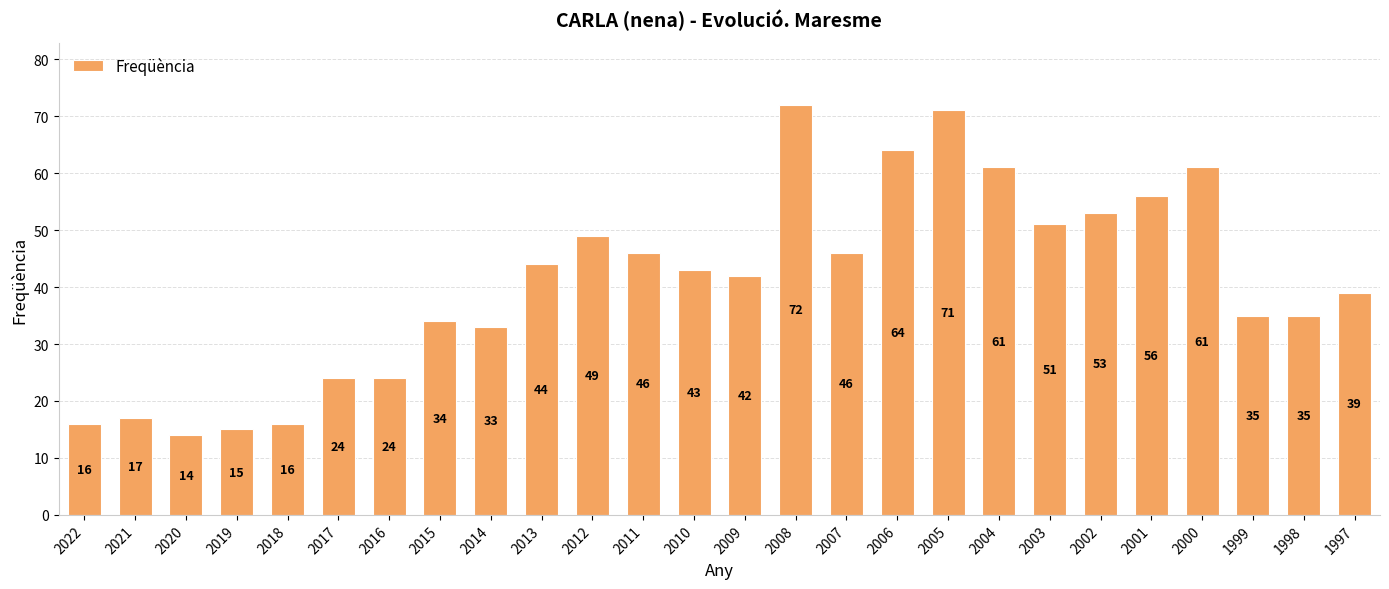

Are the bars grouped side by side (vs. stacked)?

No